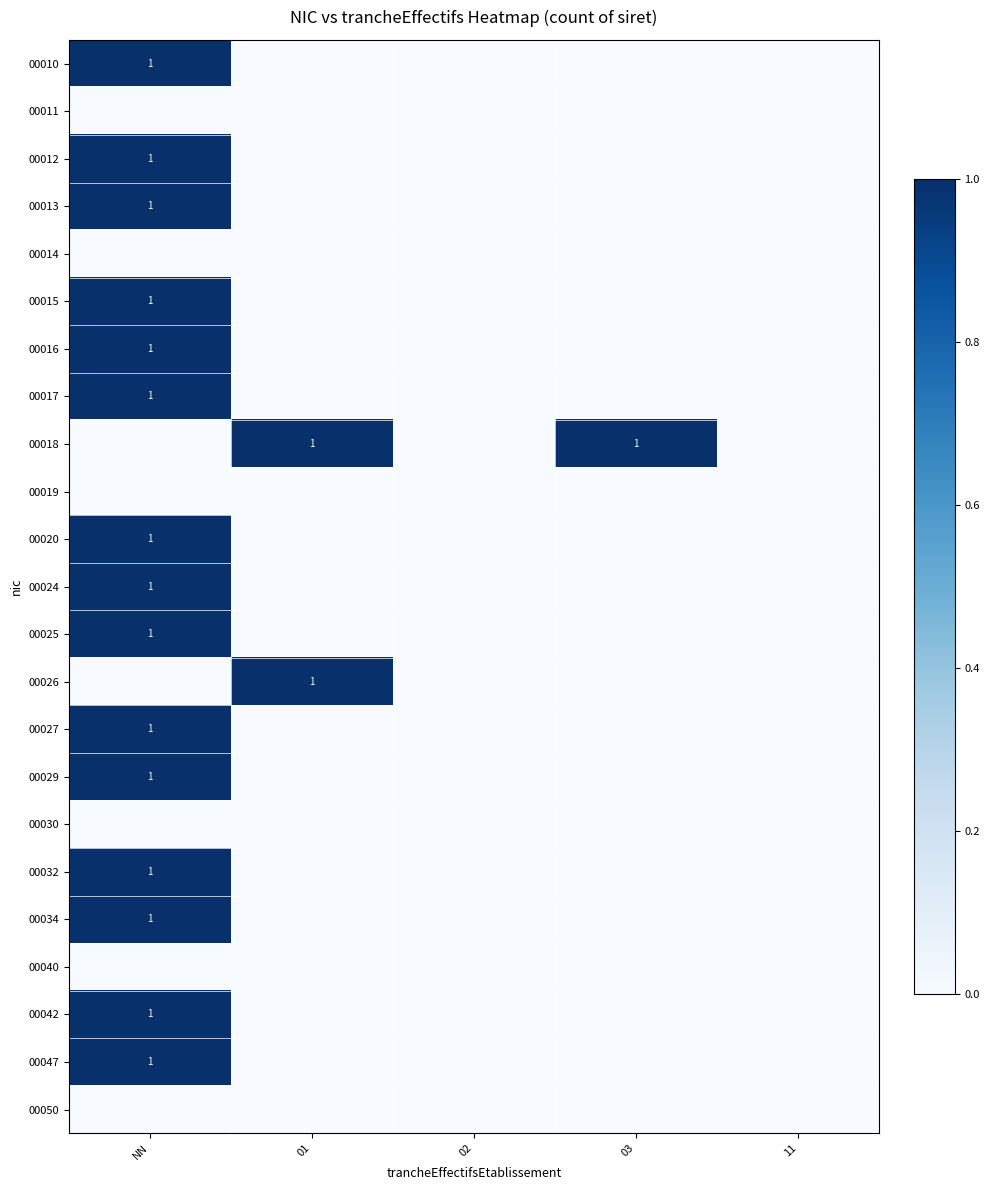

Is it true that 00034 equals 0 at 02?

True